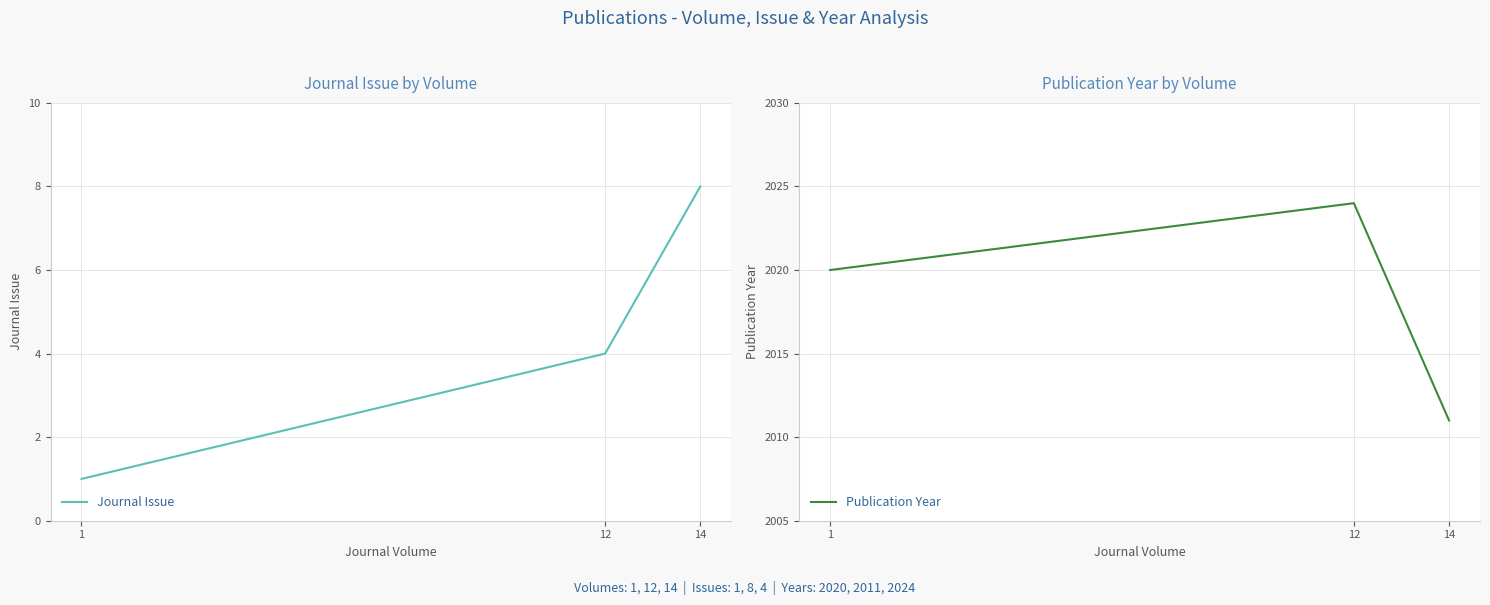

Between 1 and 12, which is larger?

12